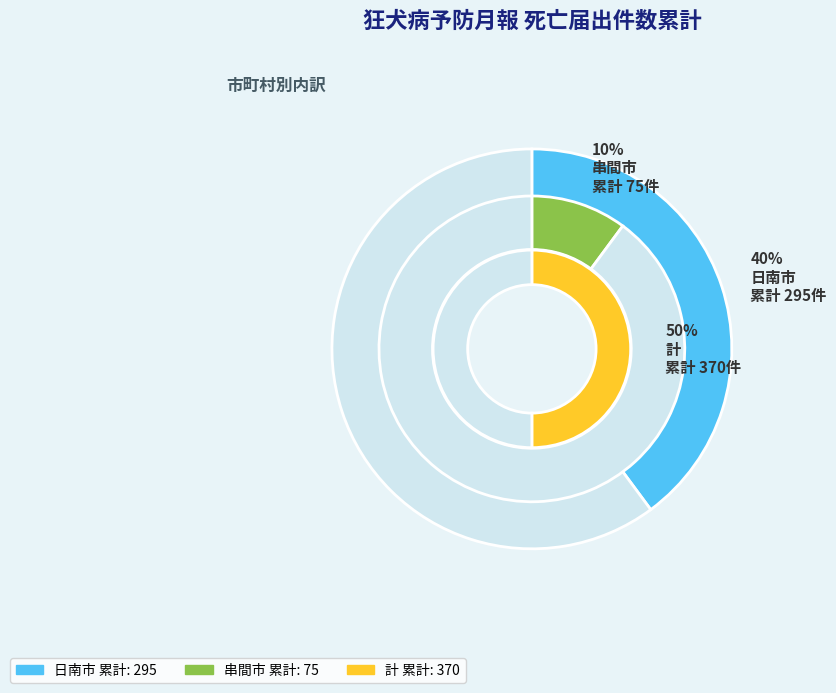

How many slices are in this pie chart?

3